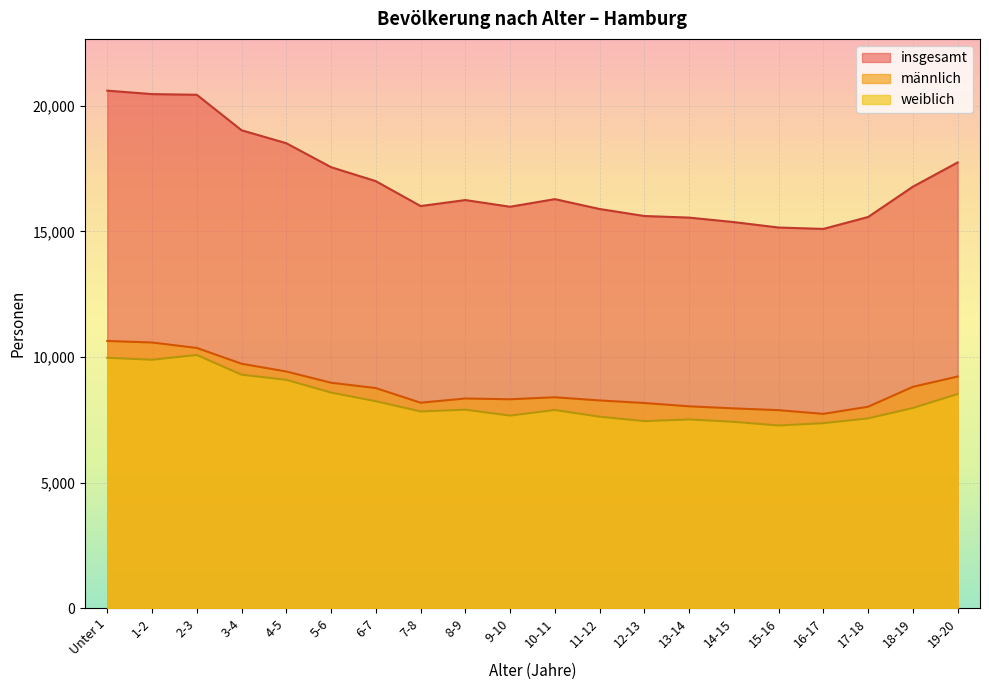

Which category has the highest value across all series?

Unter 1